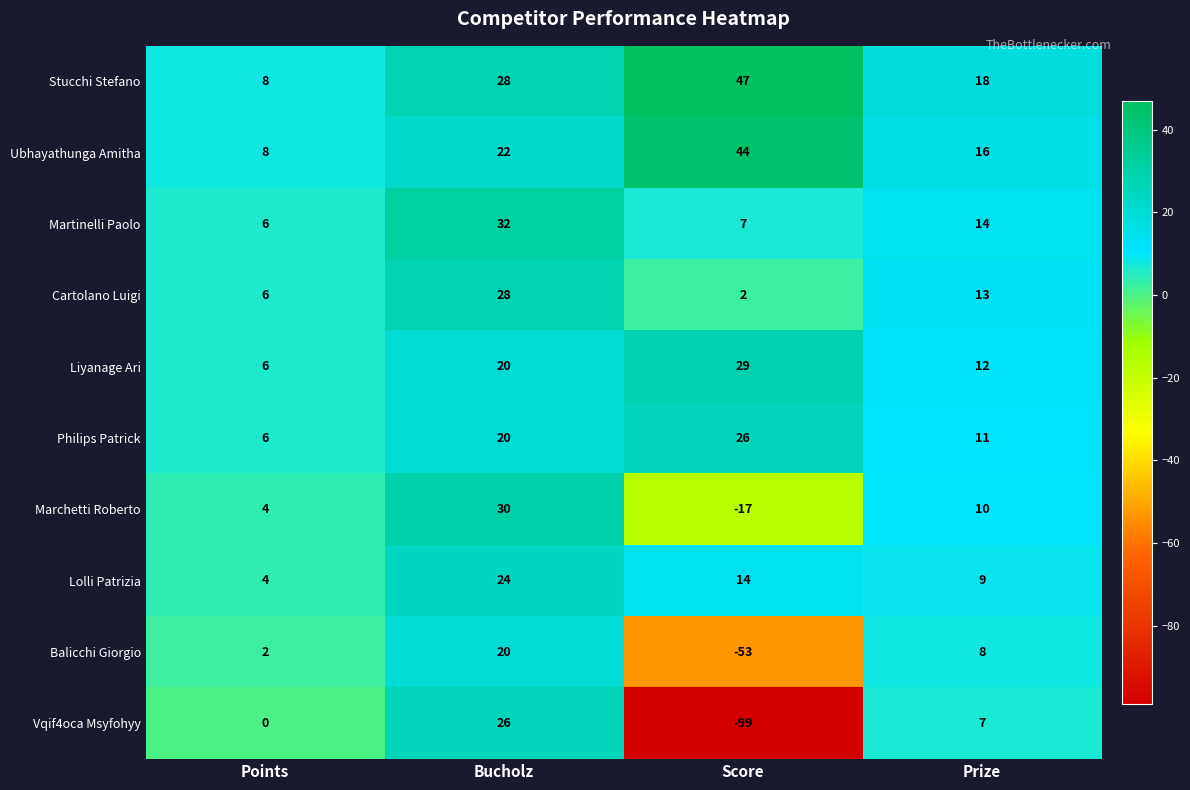

What is the total value across all series at Points?

50